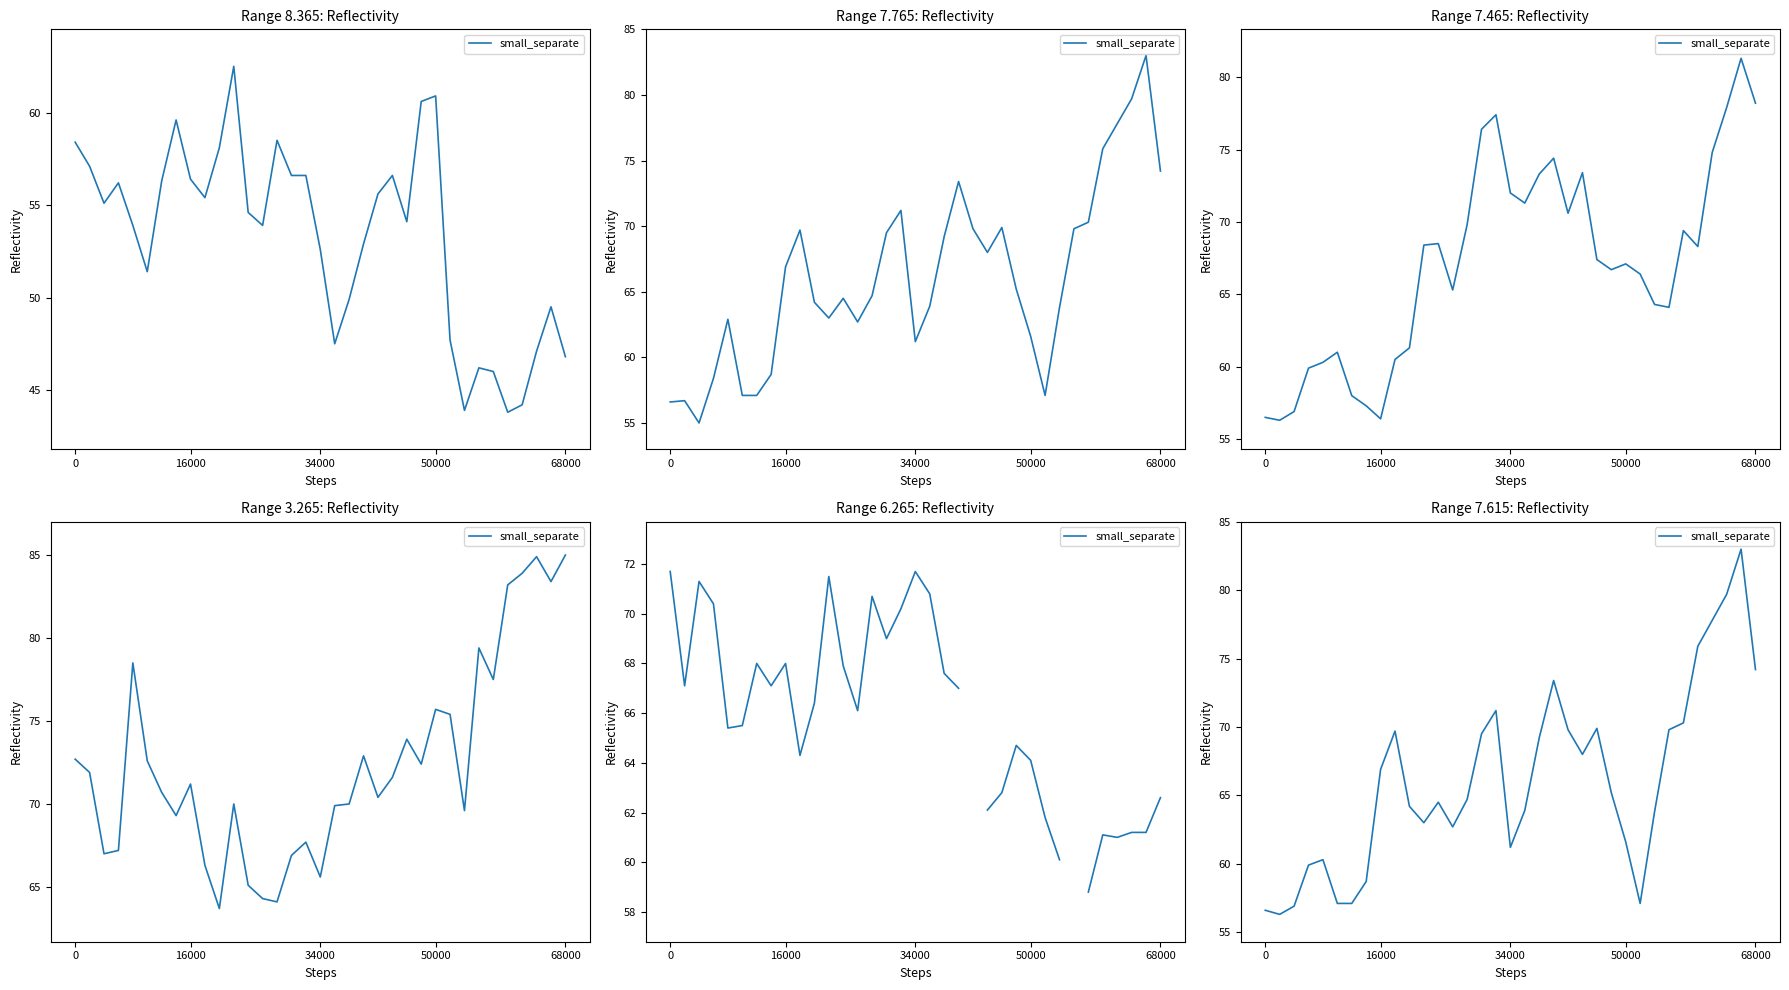

Is it true that the value at 10 is 93.9?

False